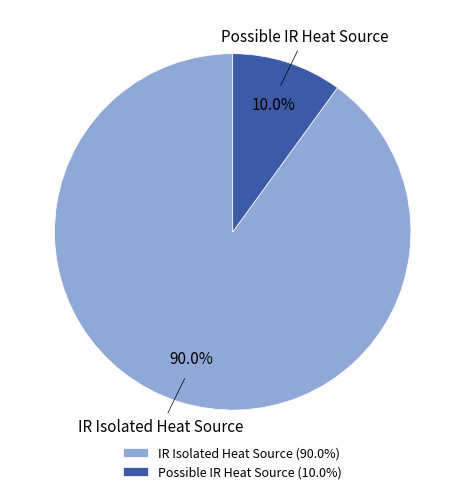

Rank the categories by value from highest to lowest.

IR Isolated Heat Source, Possible IR Heat Source